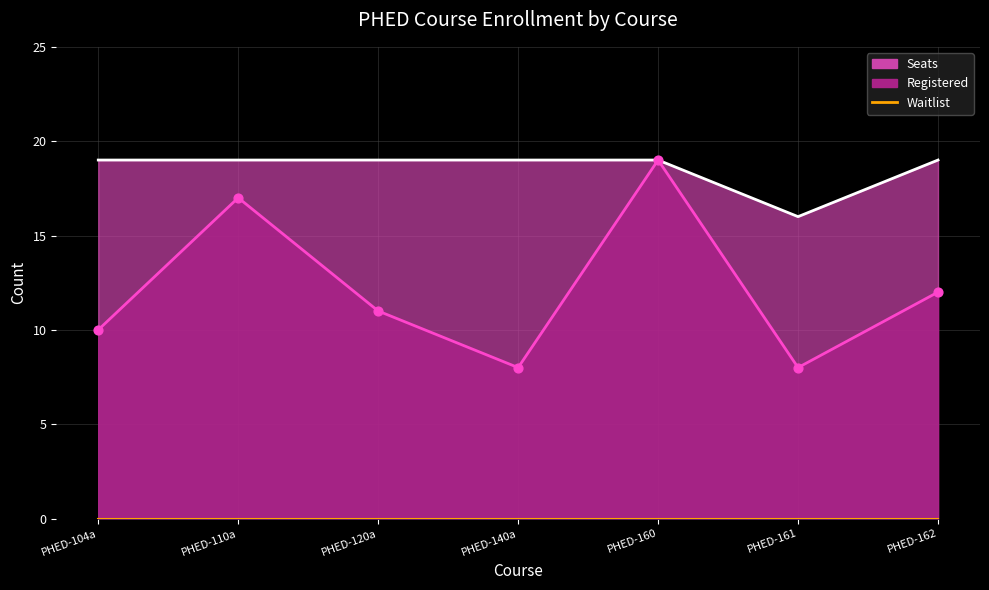

At which category is the sum across all series the highest?

PHED-160